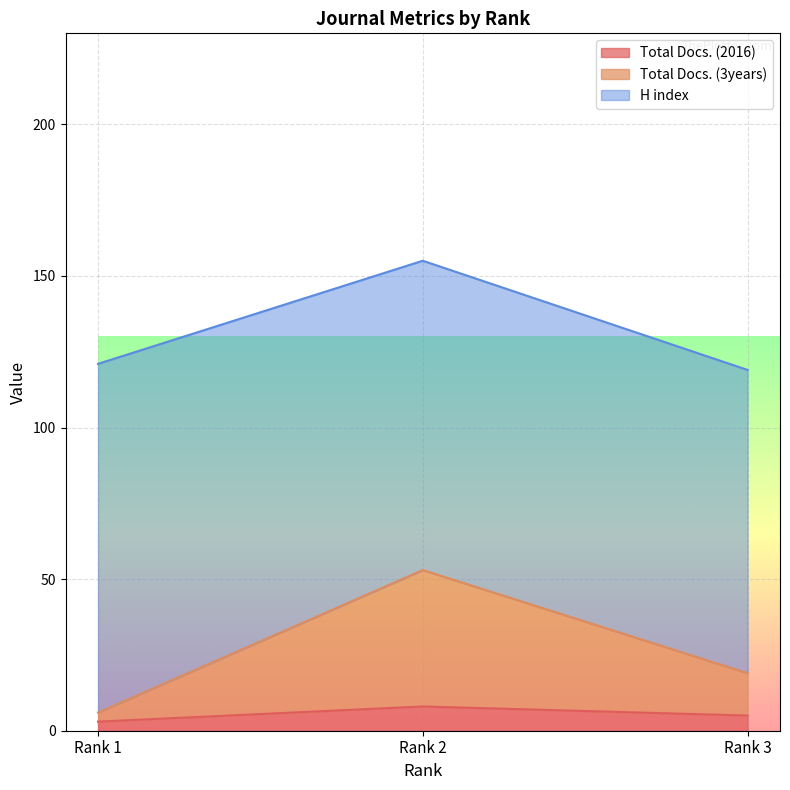

Which series changed the most between Rank 1 and Rank 3?

Total Docs. (3years)